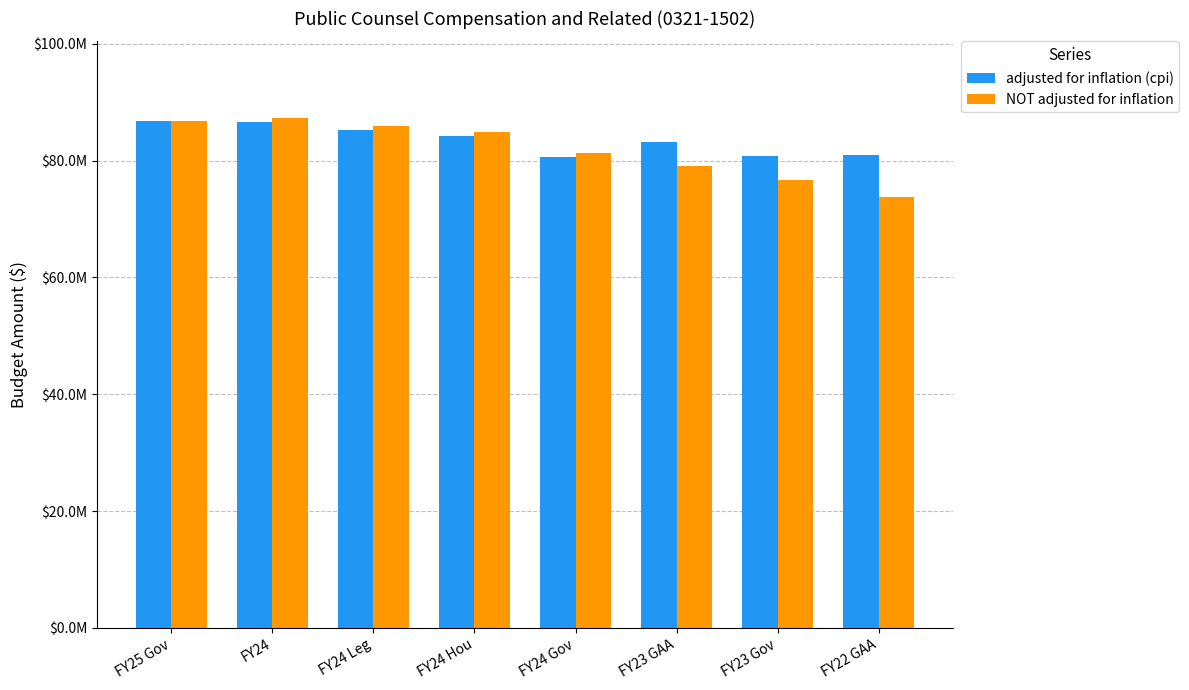

Which has a higher value, FY22 GAA or FY25 Gov?

FY25 Gov